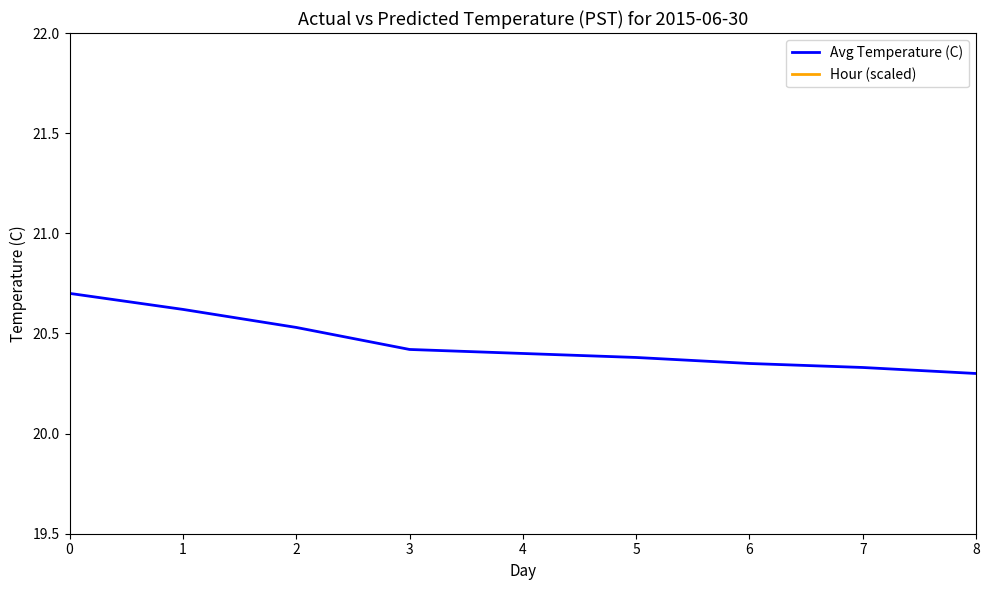

What is the average value of the Avg Temperature (C) series?

20.4